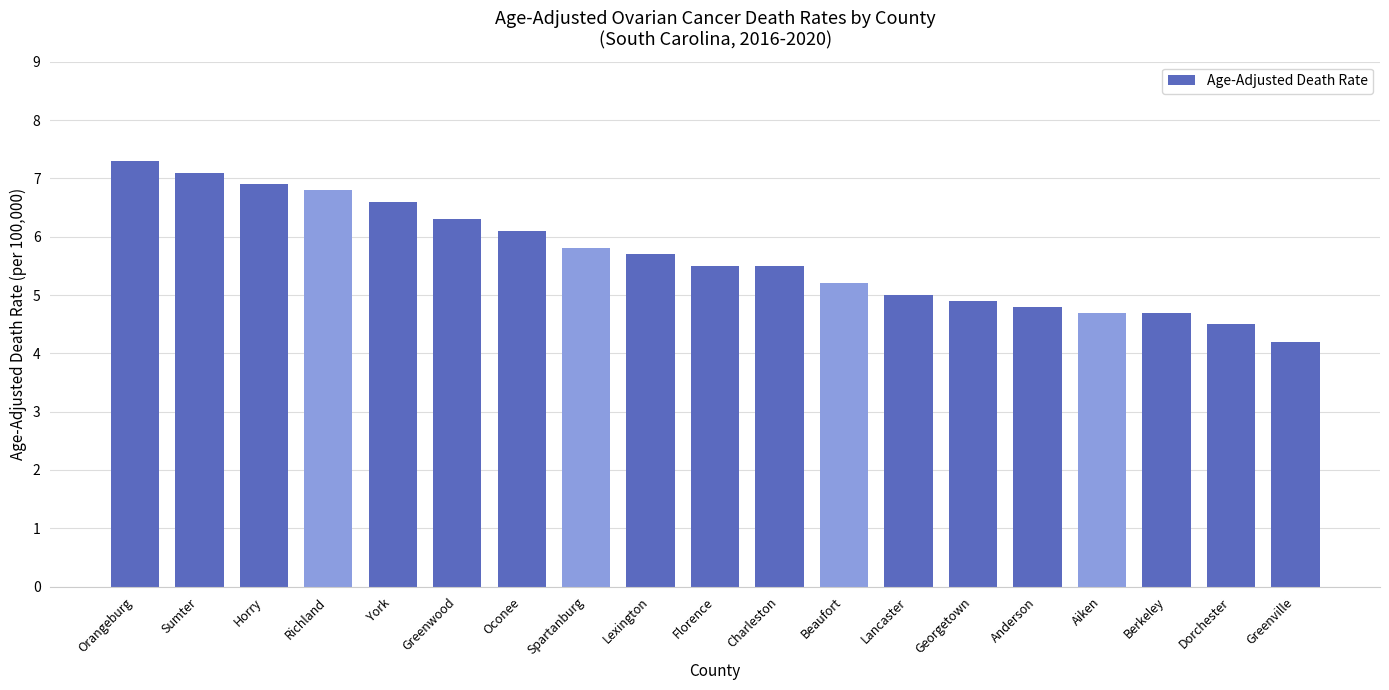

Reading left to right, list all the values displayed in this chart.

Orangeburg=7.3	Sumter=7.1	Horry=6.9	Richland=6.8	York=6.6	Greenwood=6.3	Oconee=6.1	Spartanburg=5.8	Lexington=5.7	Florence=5.5	Charleston=5.5	Beaufort=5.2	Lancaster=5.0	Georgetown=4.9	Anderson=4.8	Aiken=4.7	Berkeley=4.7	Dorchester=4.5	Greenville=4.2